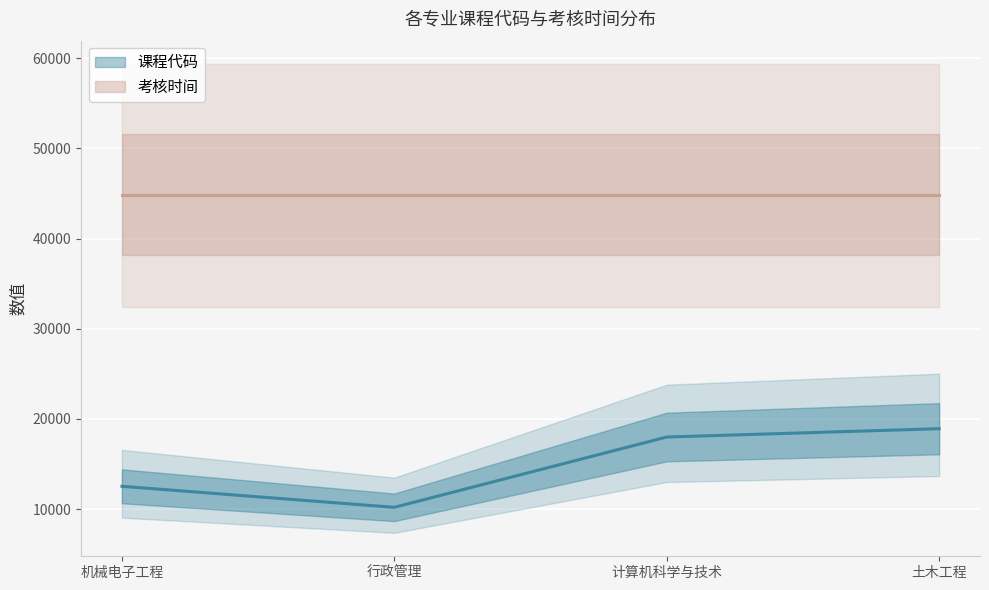

What is the sum of the values at 计算机科学与技术 and 行政管理?

28188